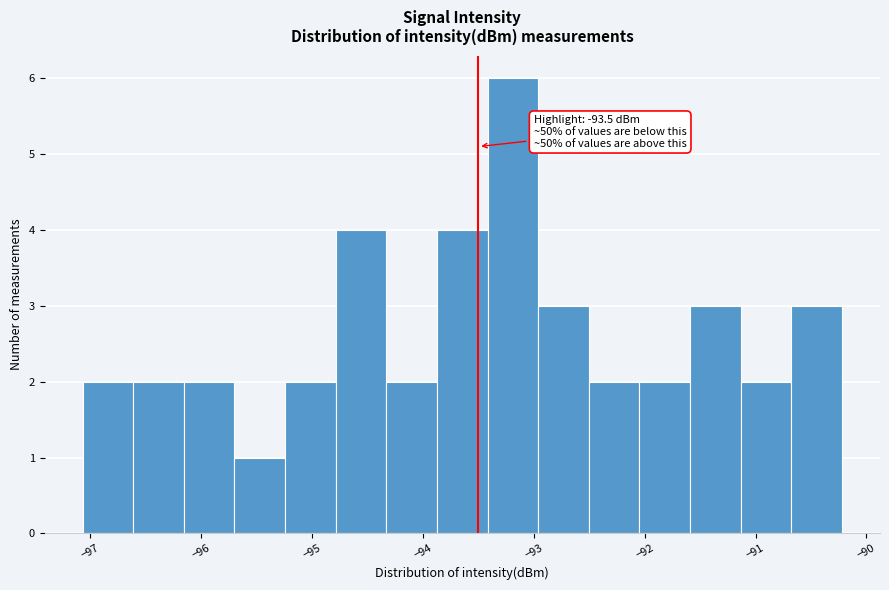

Over which range of the x-axis is the bar tallest?

-93.4 to -93.0